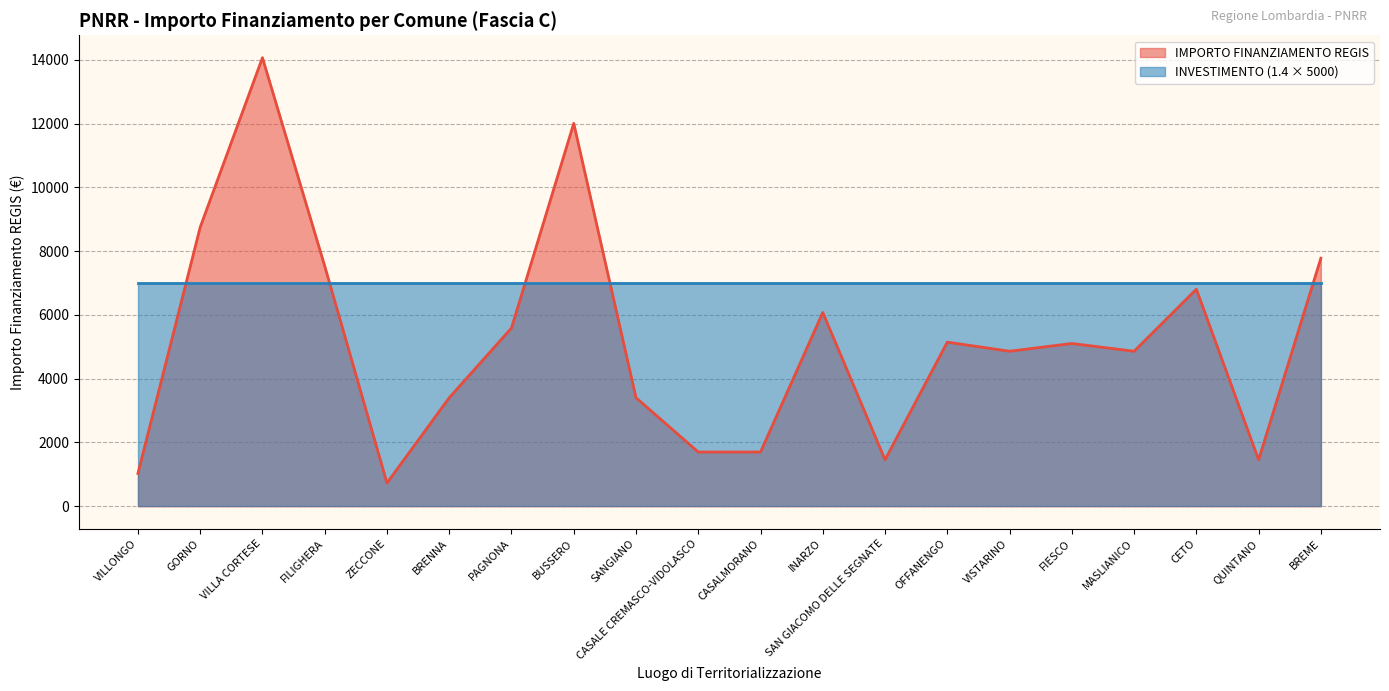

Which has a higher value, CETO or VILLA CORTESE?

VILLA CORTESE